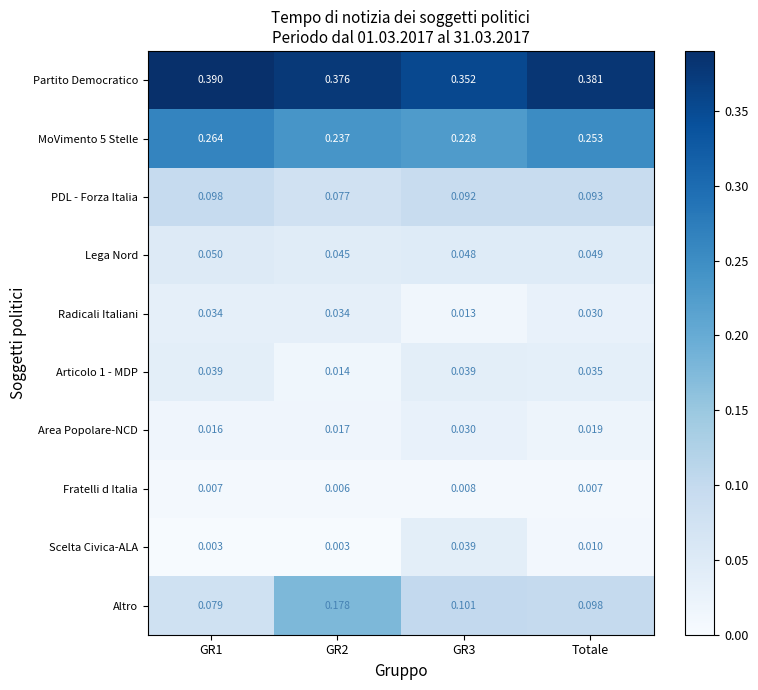

Which series changed the most between GR2 and GR3?

Altro